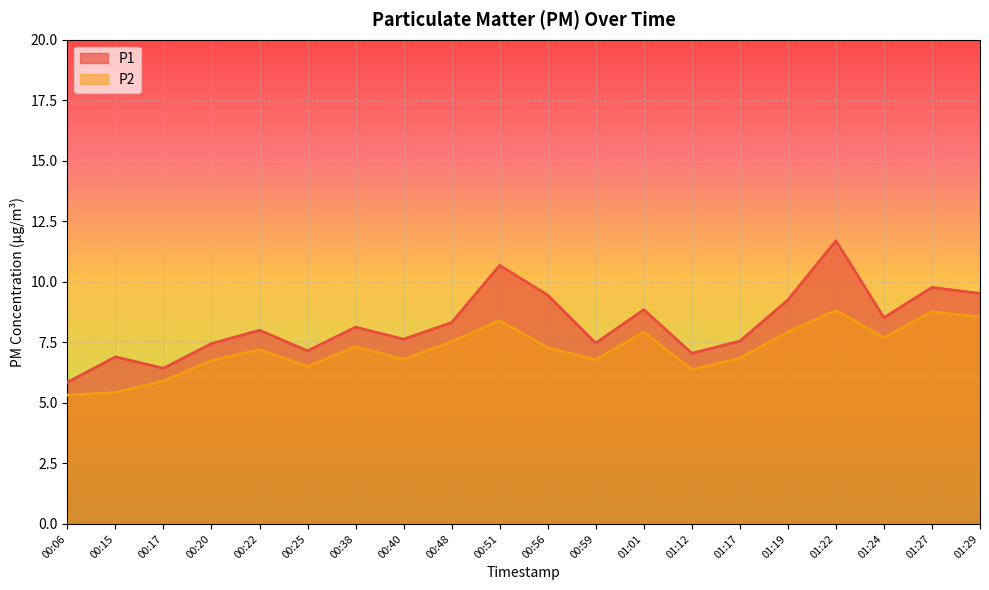

What position from the left is 00:38?

7